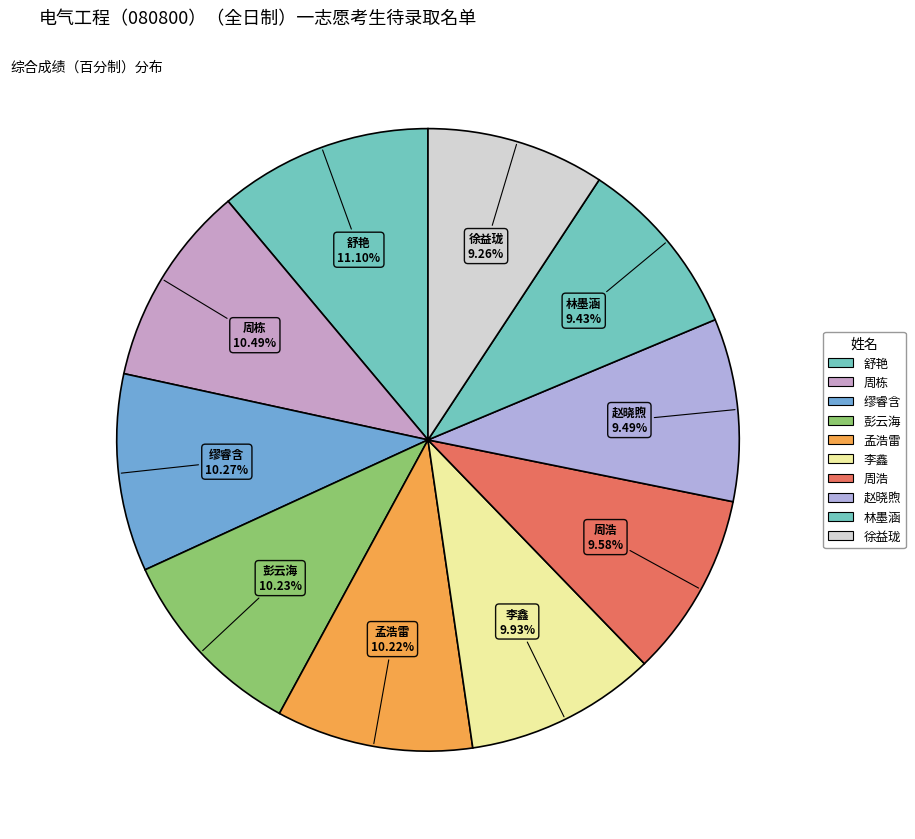

Is there any slice that represents more than half of the pie?

No